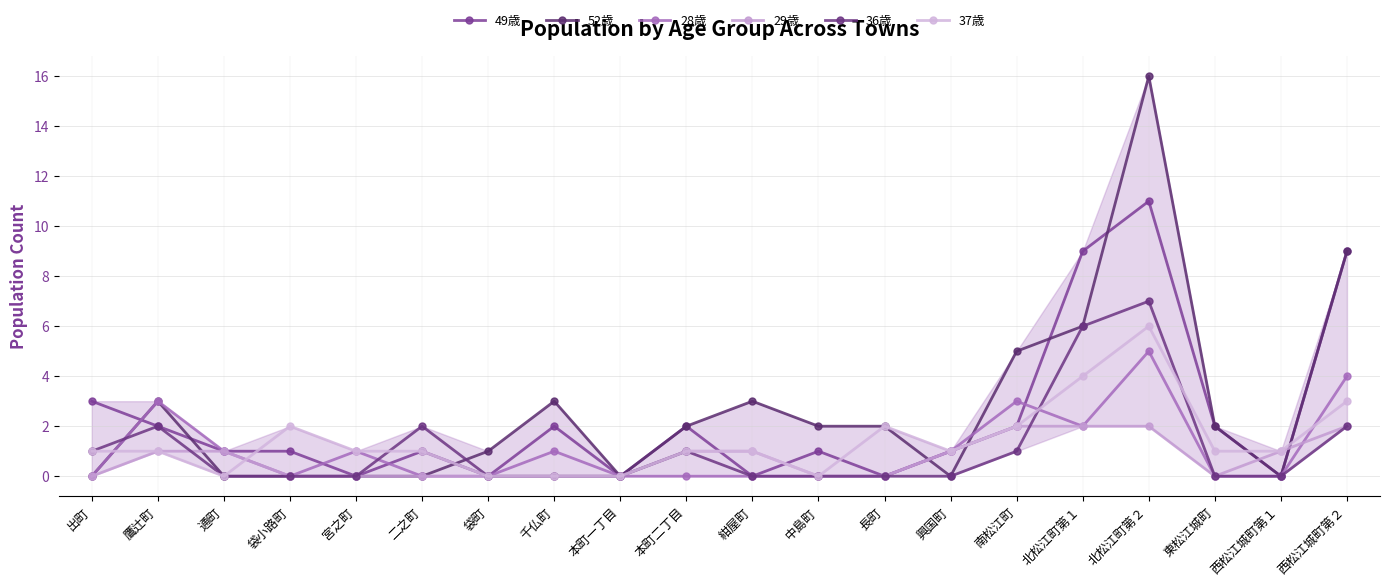

True or false: 49歳 and 36歳 intersect in this chart.

False